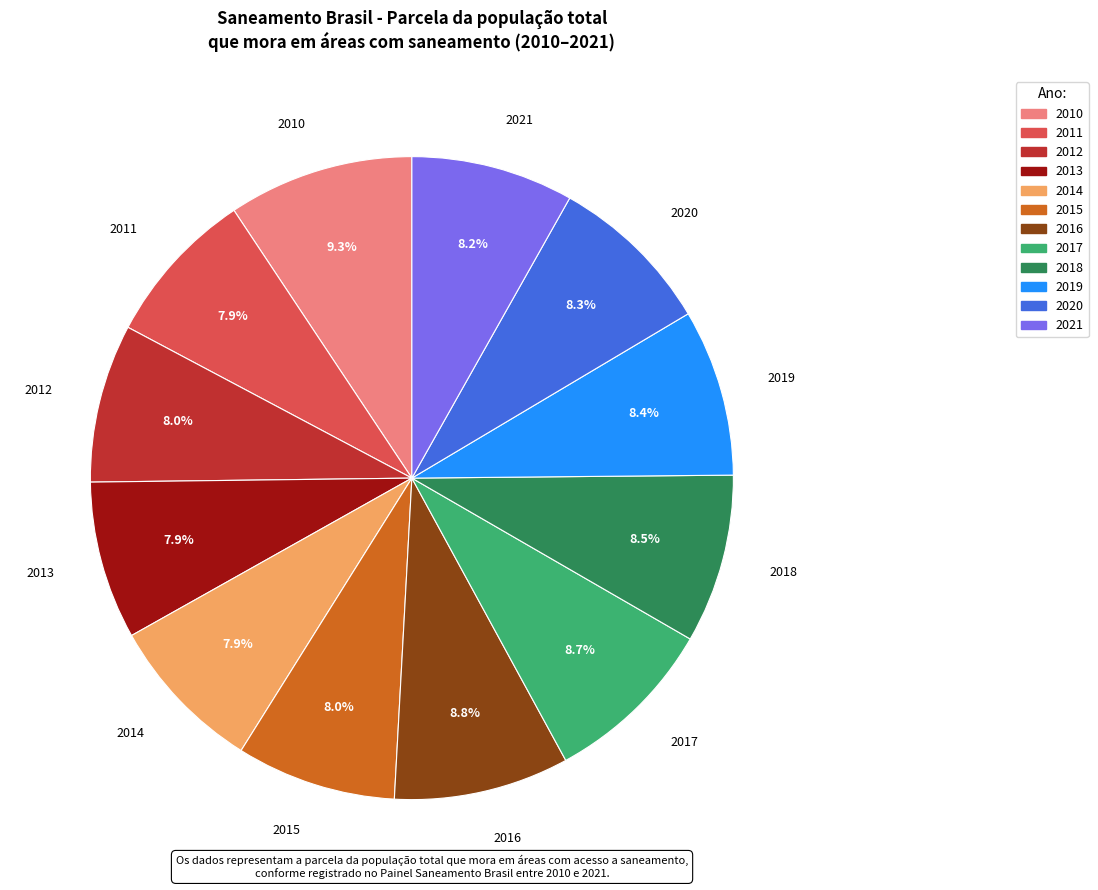

Does any single category account for the majority?

No